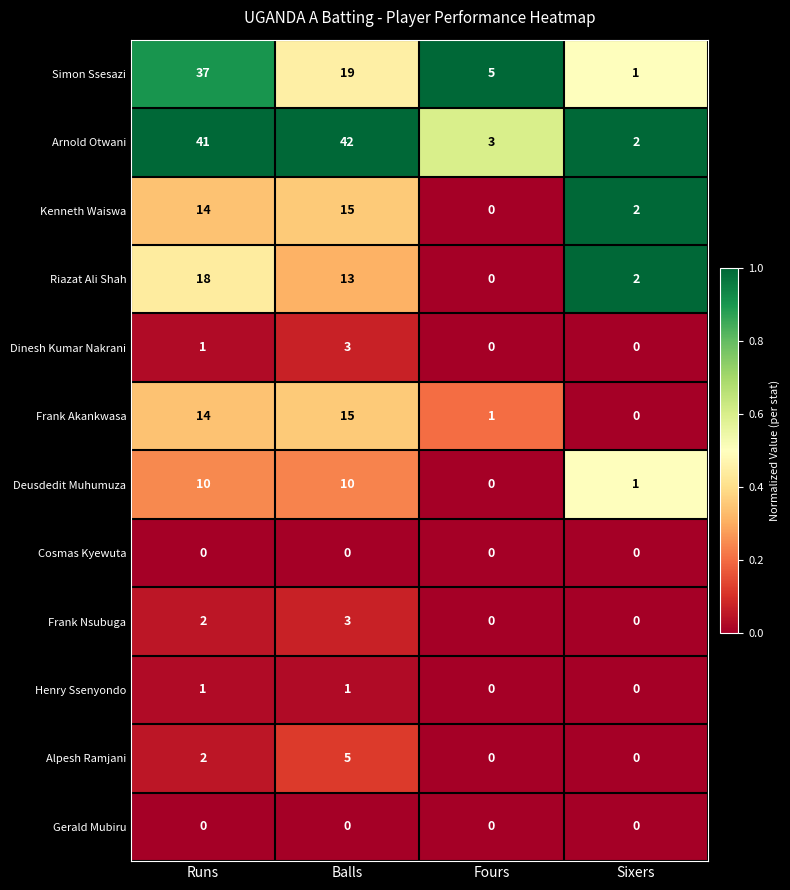

At which category does the chart reach its peak across all series?

Balls